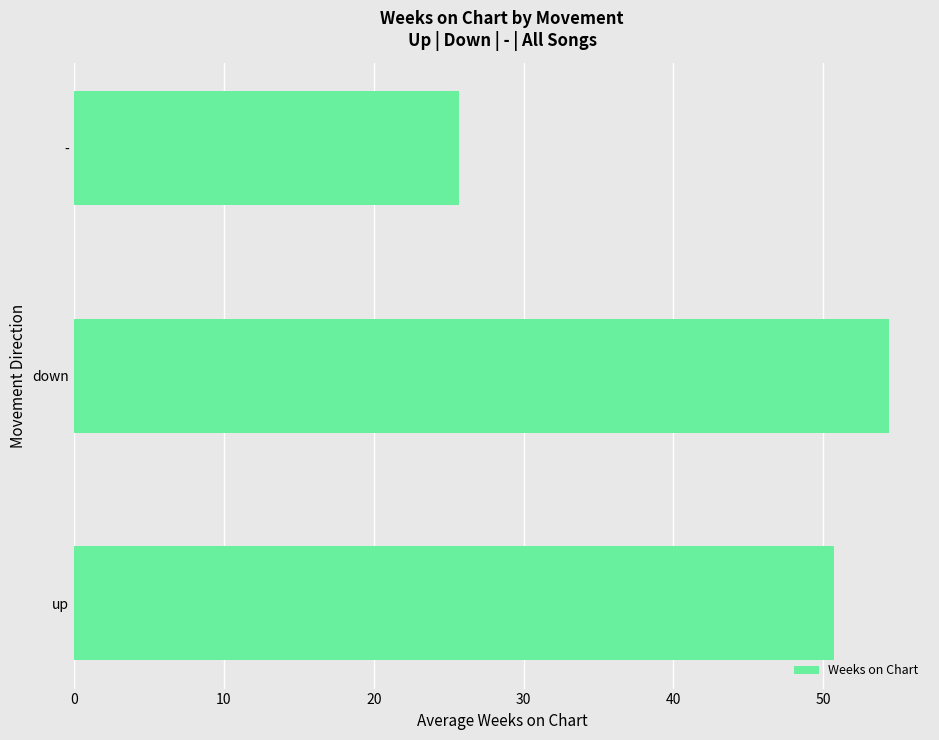

The value at up is 50.7. True or false?

True